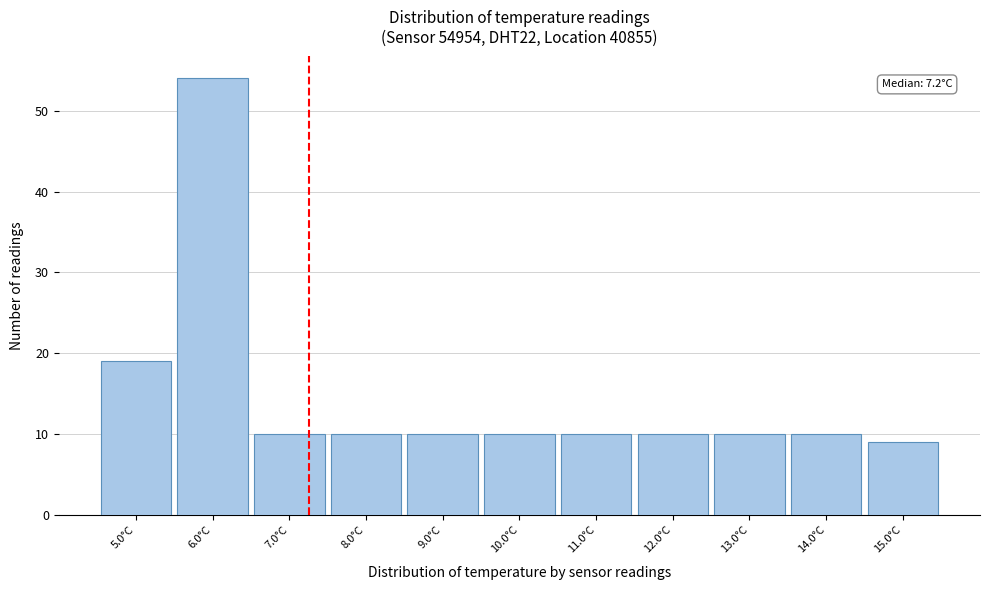

Over which range of the x-axis is the bar tallest?

5.5 to 6.5